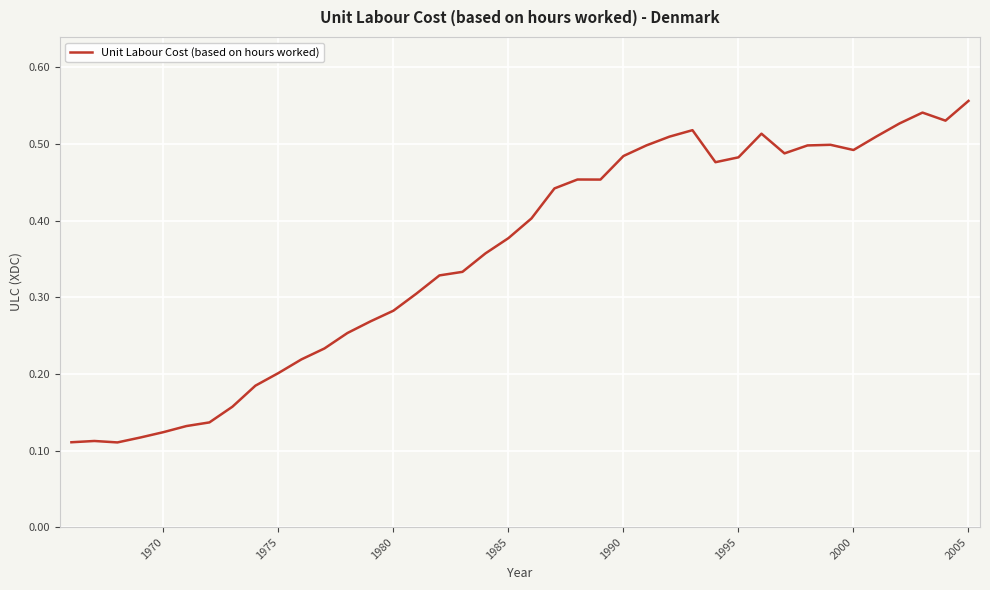

Which has a higher value, 2005 or 1980?

2005